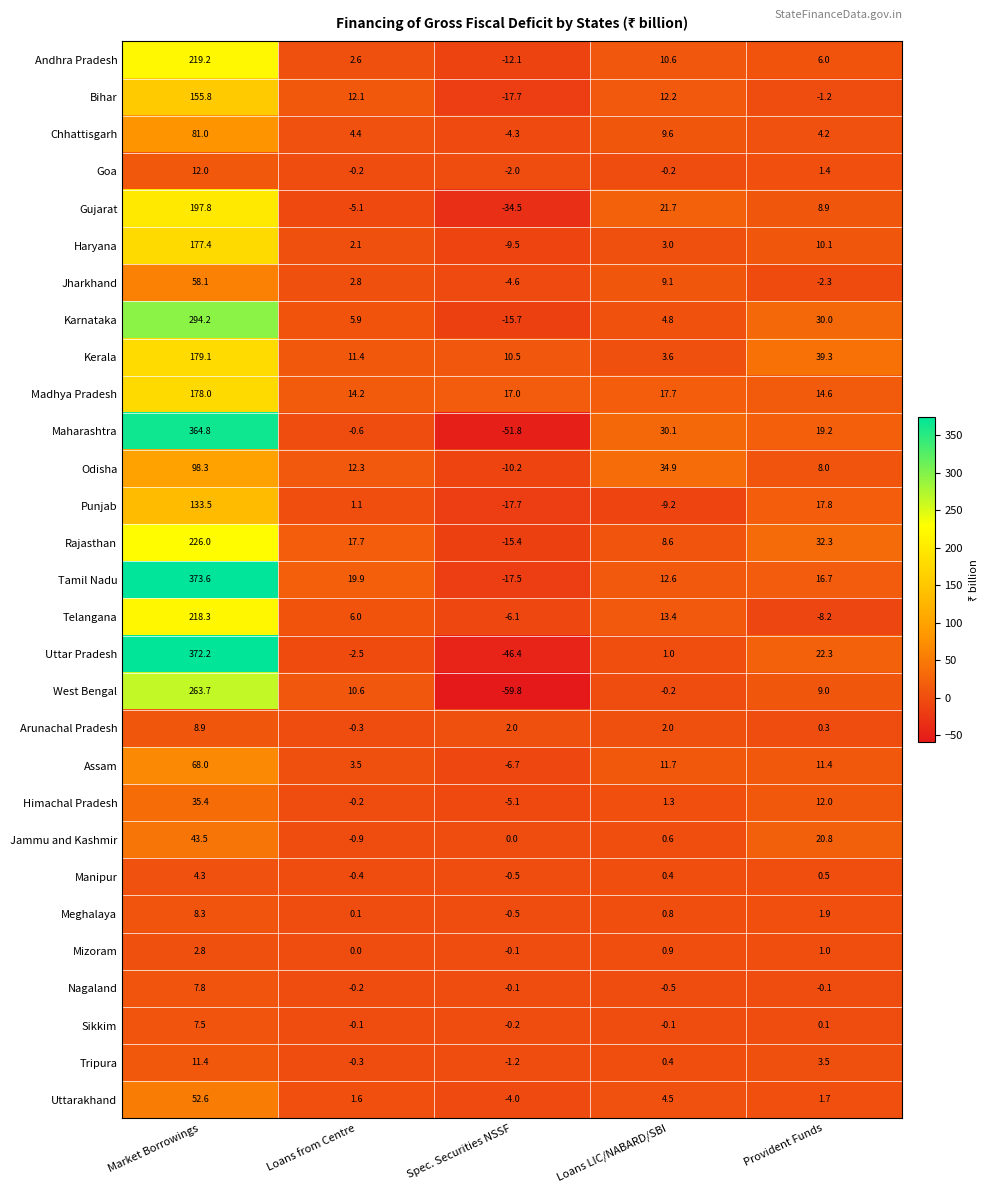

Count the number of data series in this chart.

29